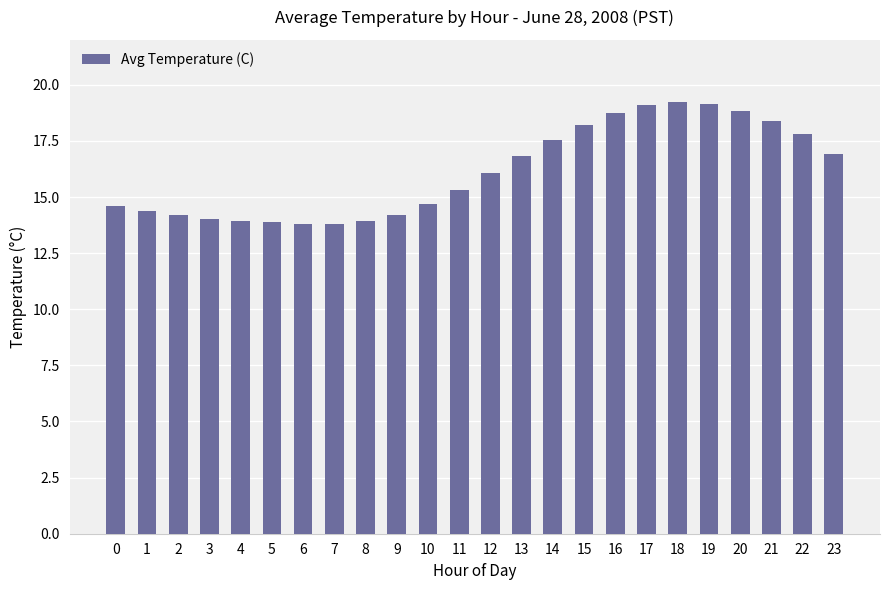

What is the smallest value displayed?

13.8